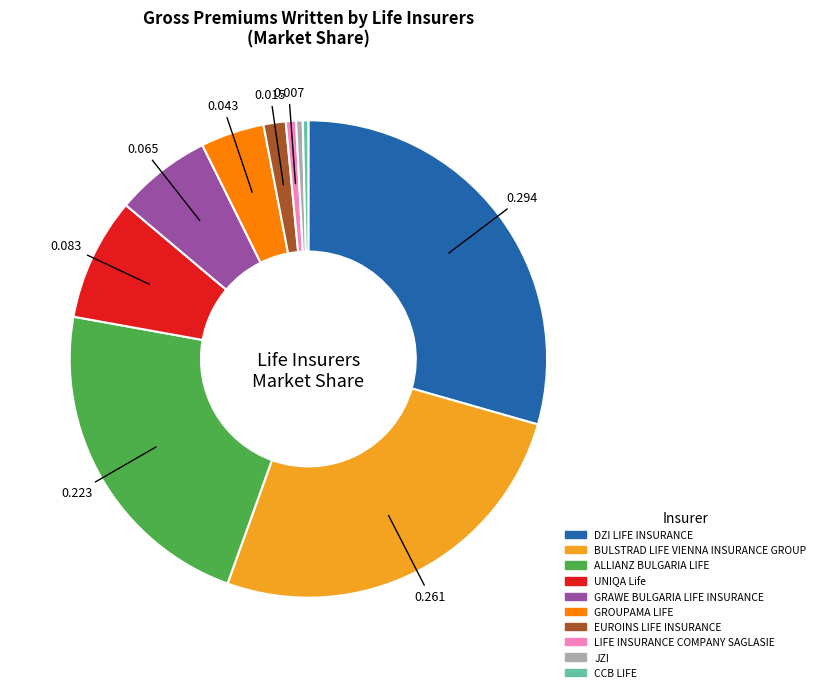

How many slices are in this pie chart?

10